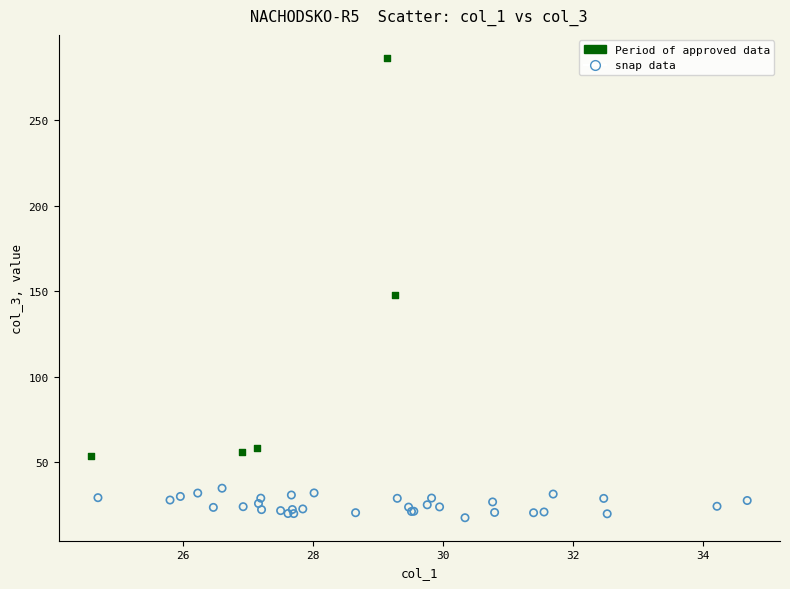

Which series has the largest Y range (max minus min)?

Period of approved data